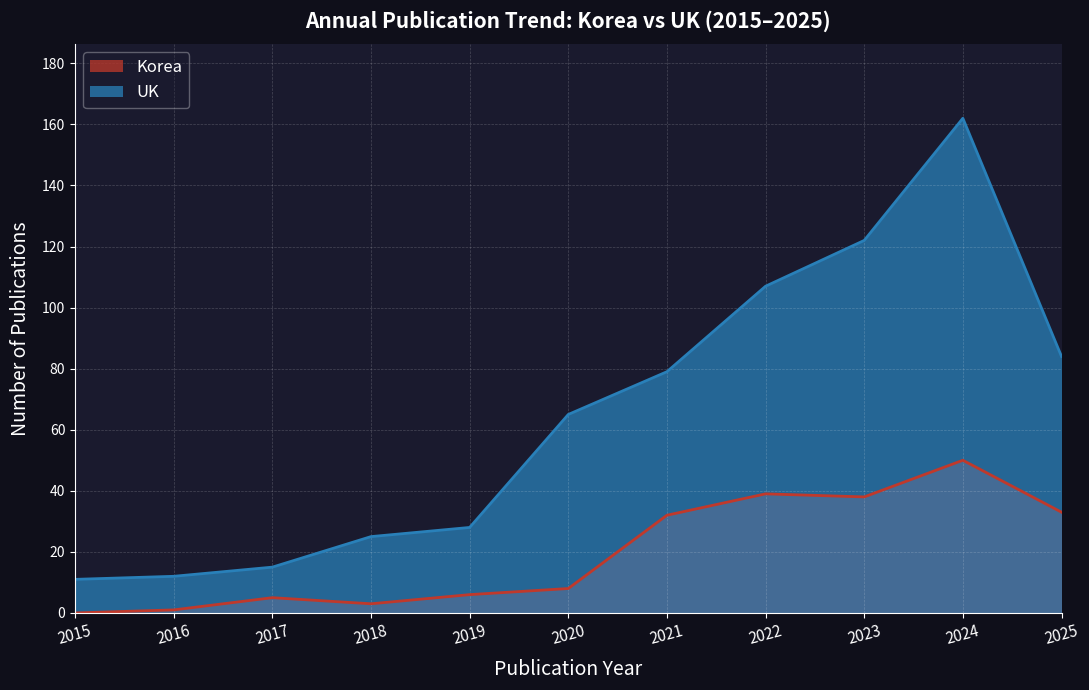

Is it true that Korea equals 2 at 2020?

False